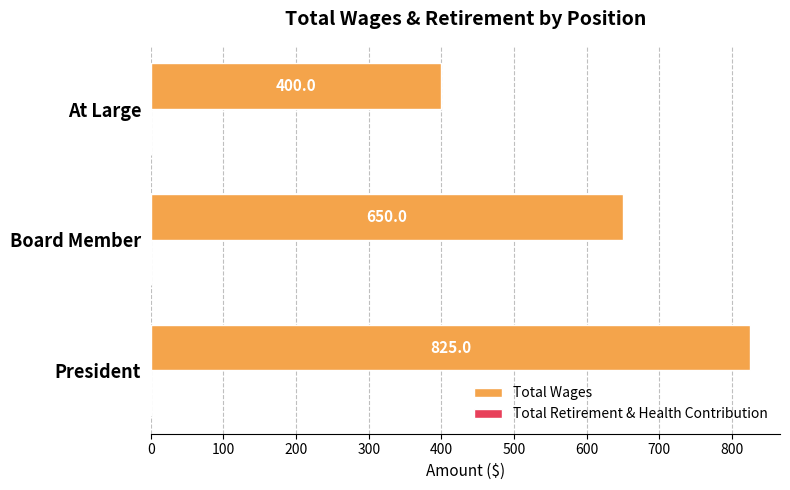

What is the difference between the values at President and At Large?

425